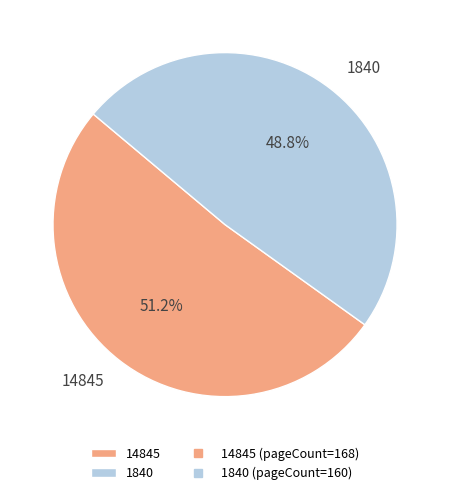

Rank the categories by value from highest to lowest.

14845, 1840